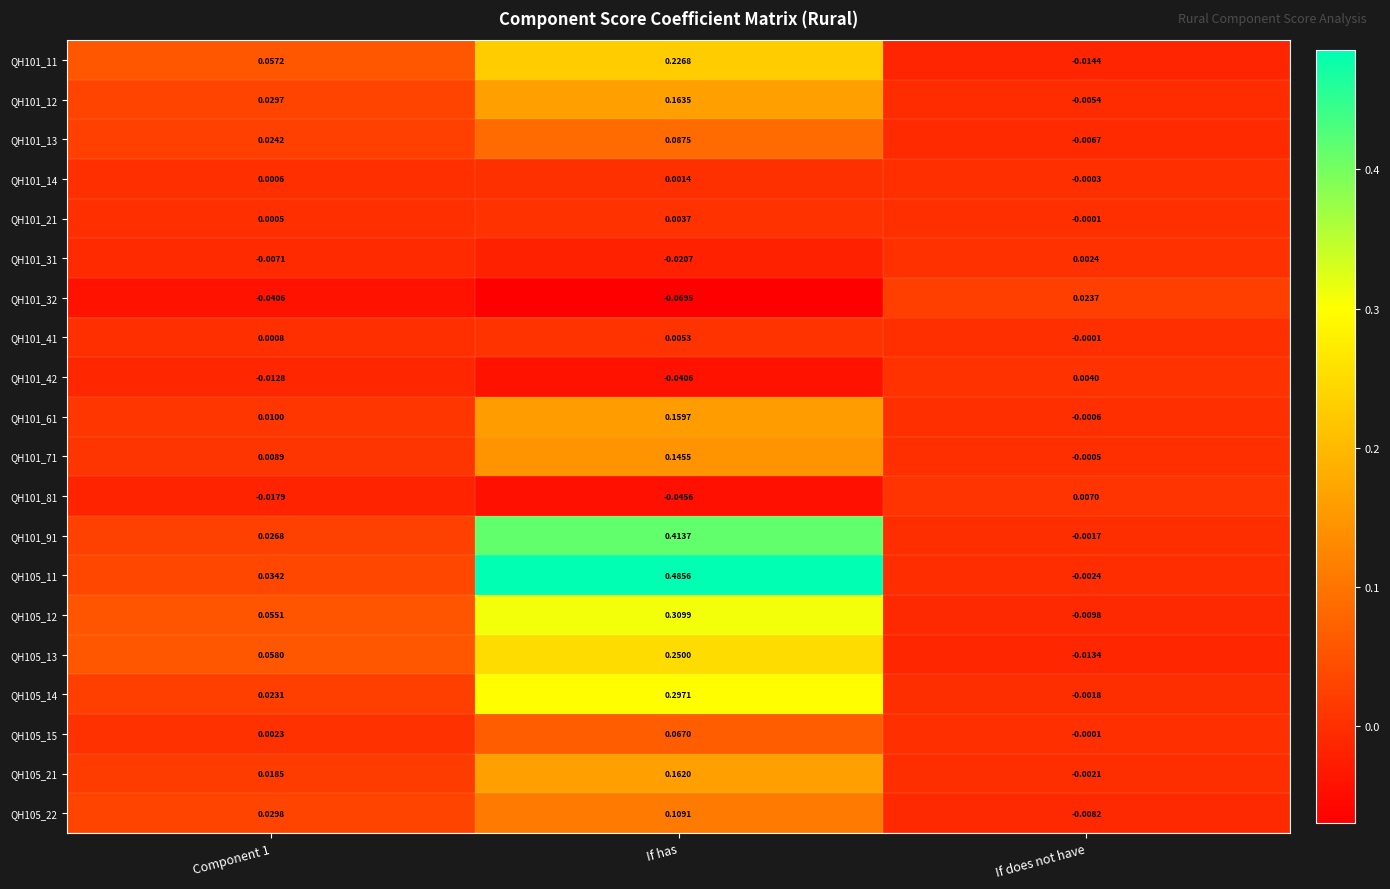

Is the value of QH101_12 at If has greater than the value of QH101_91 at If does not have?

Yes